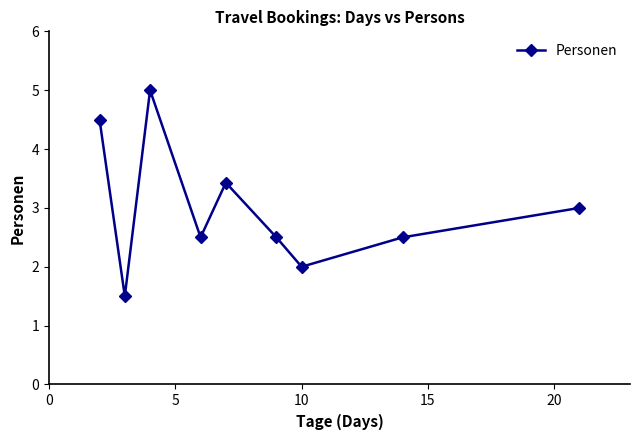

Does the chart have visible grid lines?

No